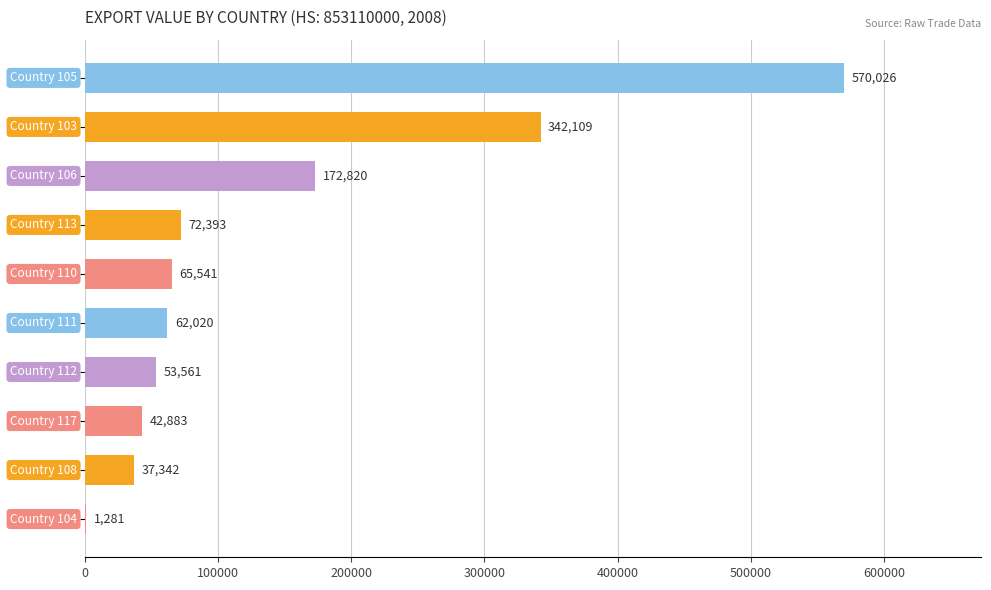

What is the maximum value shown in the chart?

570026